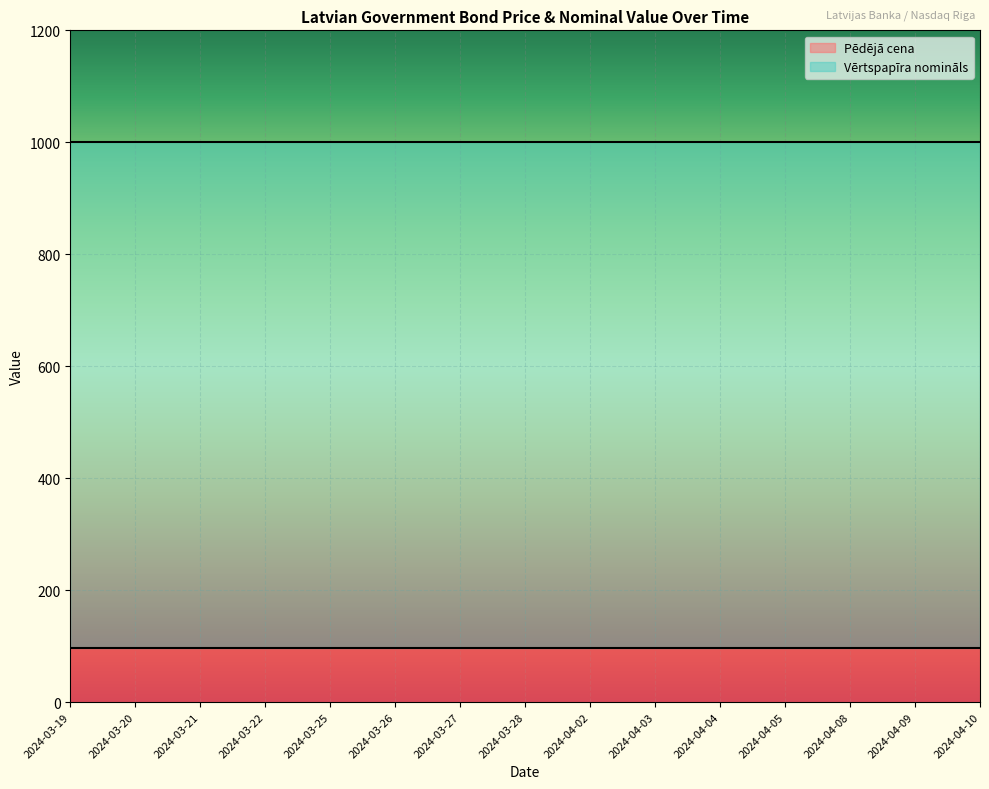

Which series has the widest spread of values?

Pēdējā cena